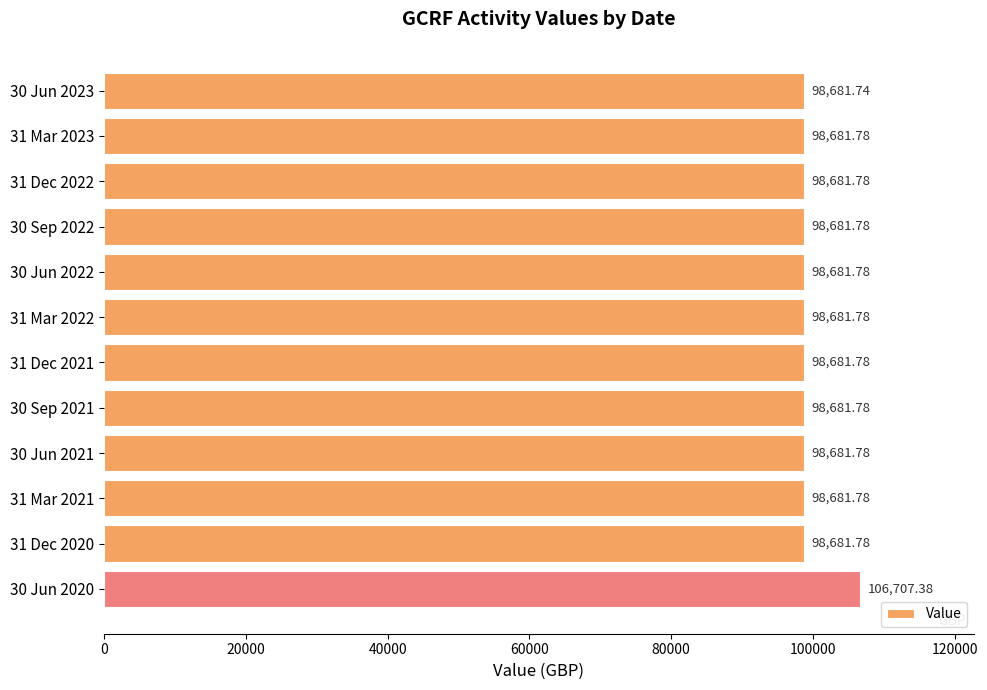

Approximately how many times larger is the value at 30 Jun 2022 compared to 30 Jun 2023?

1.0